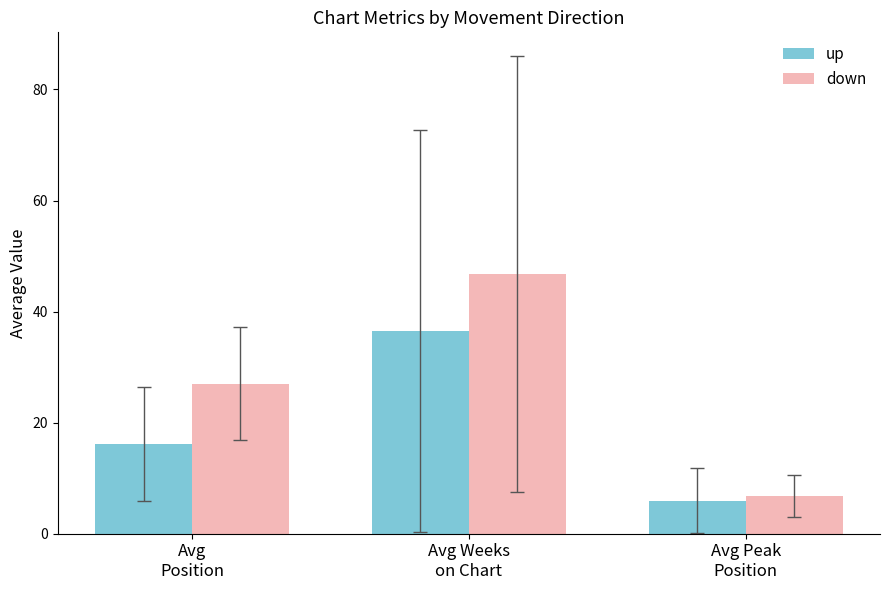

The value of up at Avg Peak
Position is 1.3. True or false?

False